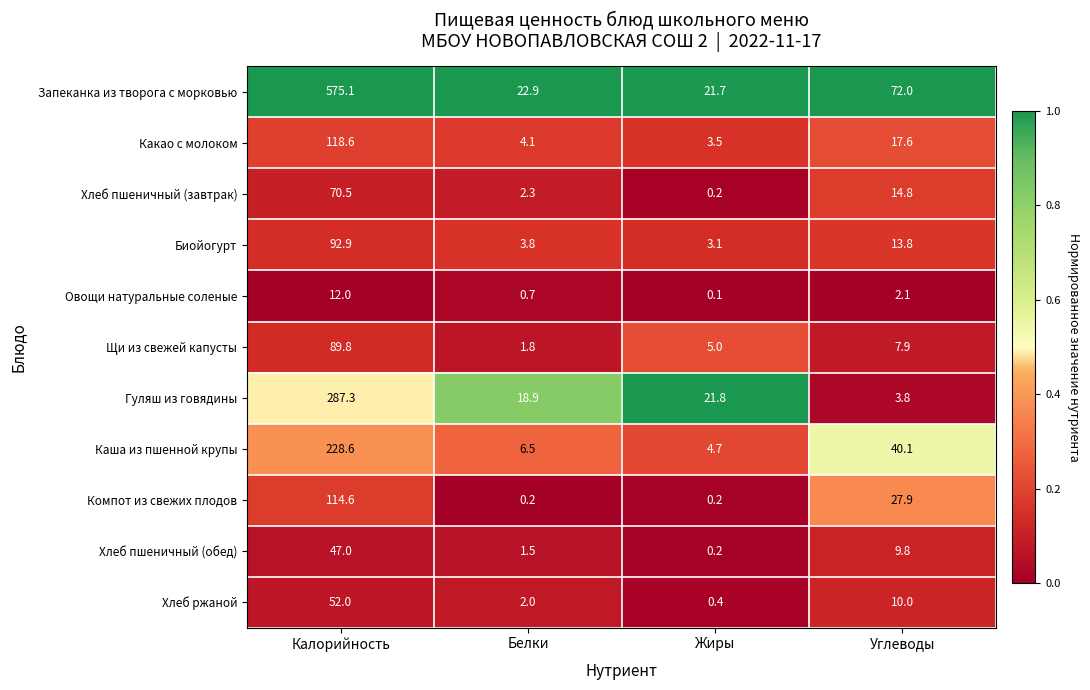

List the series in order of their peak value, highest first.

Запеканка из творога с морковью, Гуляш из говядины, Каша из пшенной крупы, Какао с молоком, Компот из свежих плодов, Биойогурт, Щи из свежей капусты, Хлеб пшеничный (завтрак), Хлеб ржаной, Хлеб пшеничный (обед), Овощи натуральные соленые